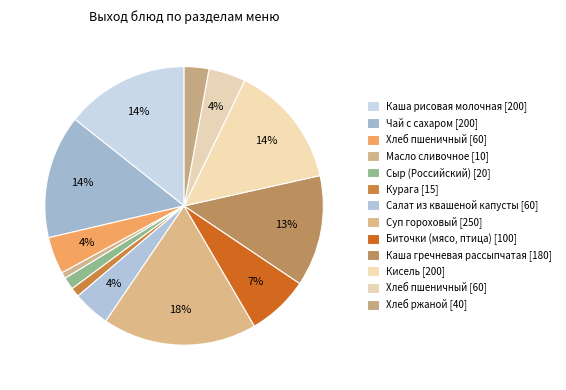

How many segments does this pie chart have?

13